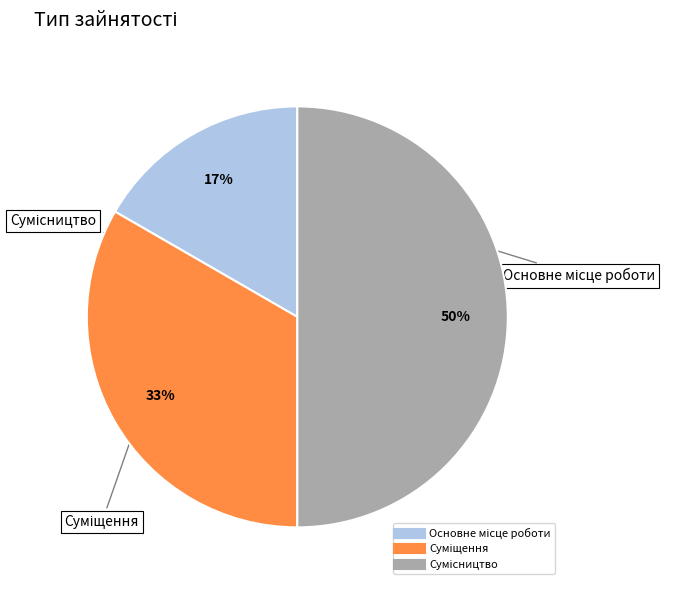

To the nearest percent, what is the average slice percentage?

33%